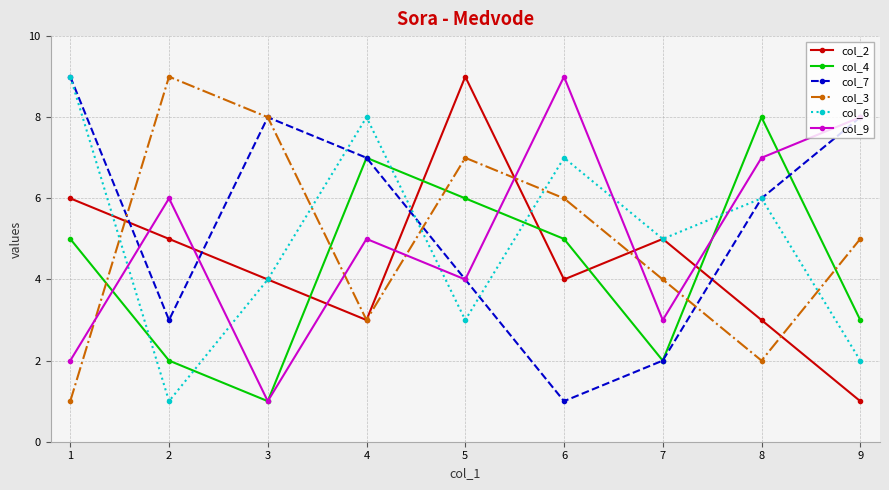

Which series ends up on top after the final intersection of col_3 and col_6?

col_3